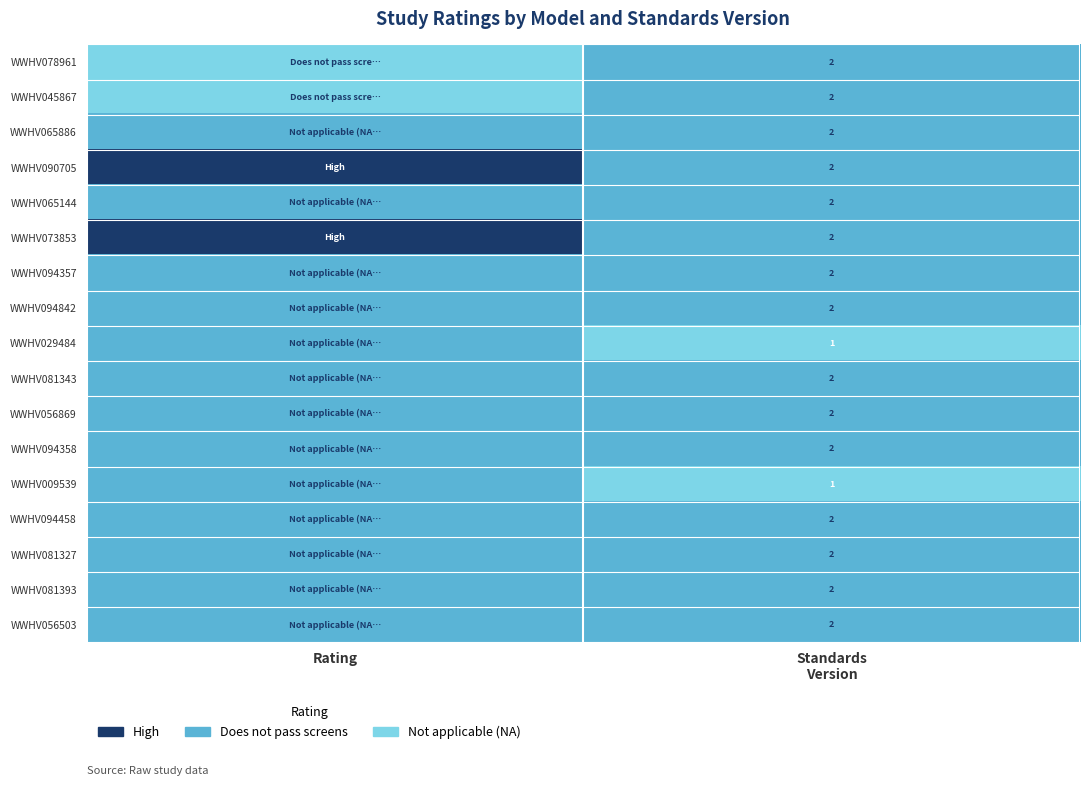

List the labels in order of WWHV073853 value, smallest first.

Standards Version, Rating